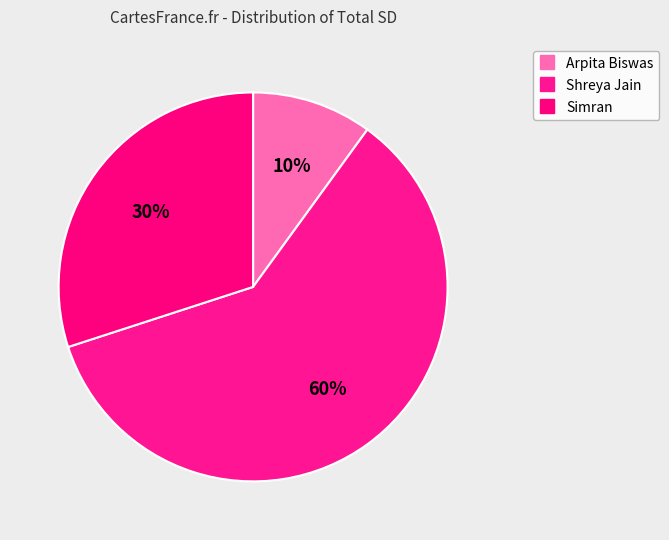

How many segments does this pie chart have?

3